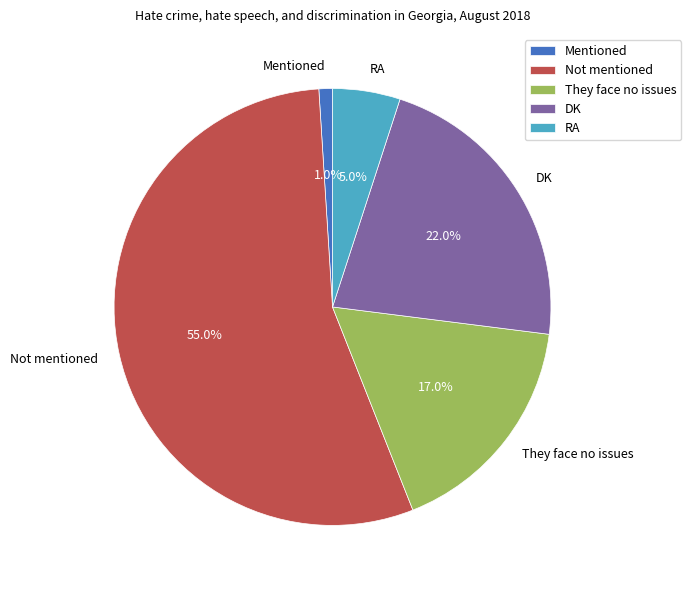

Between RA and Mentioned, which is larger?

RA